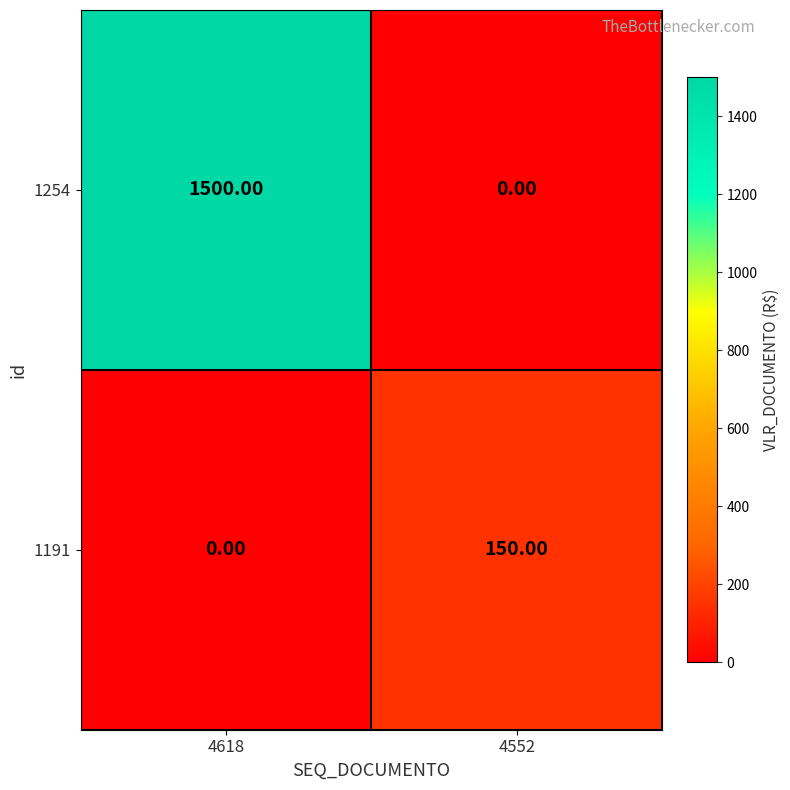

What is the sum of all 1191 values?

150